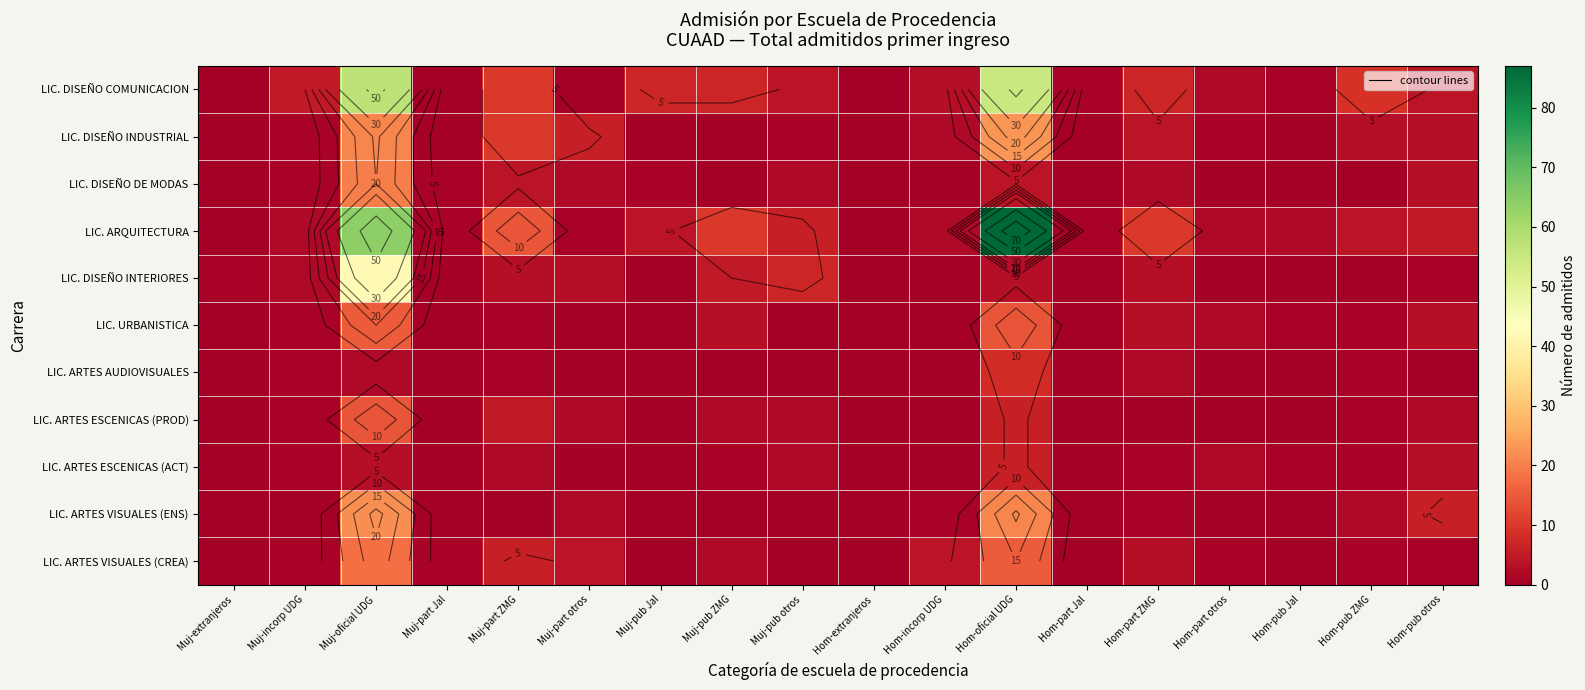

Is it true that LIC. DISEÑO INTERIORES equals 5 at Muj-part ZMG?

False